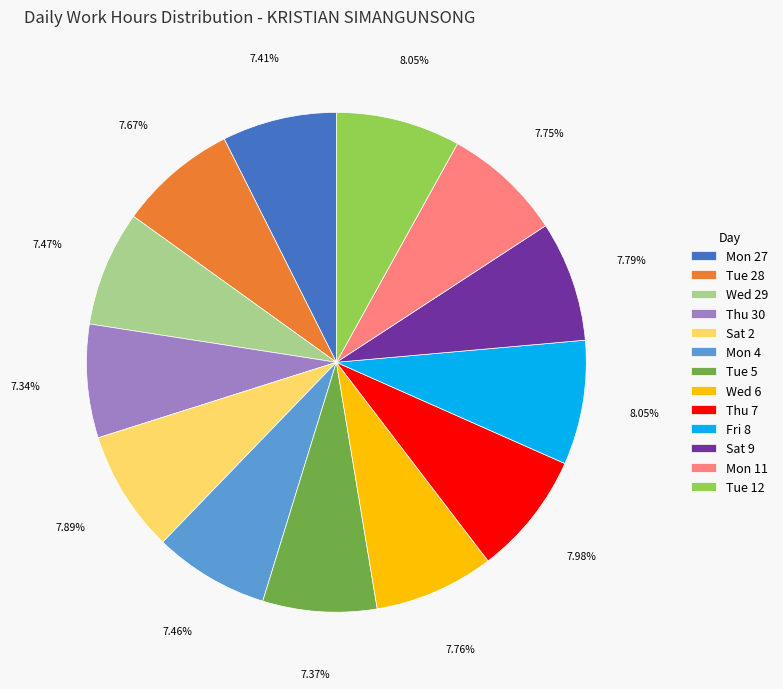

What is the ratio of the value at Sat 9 to the value at Wed 29?

1.0